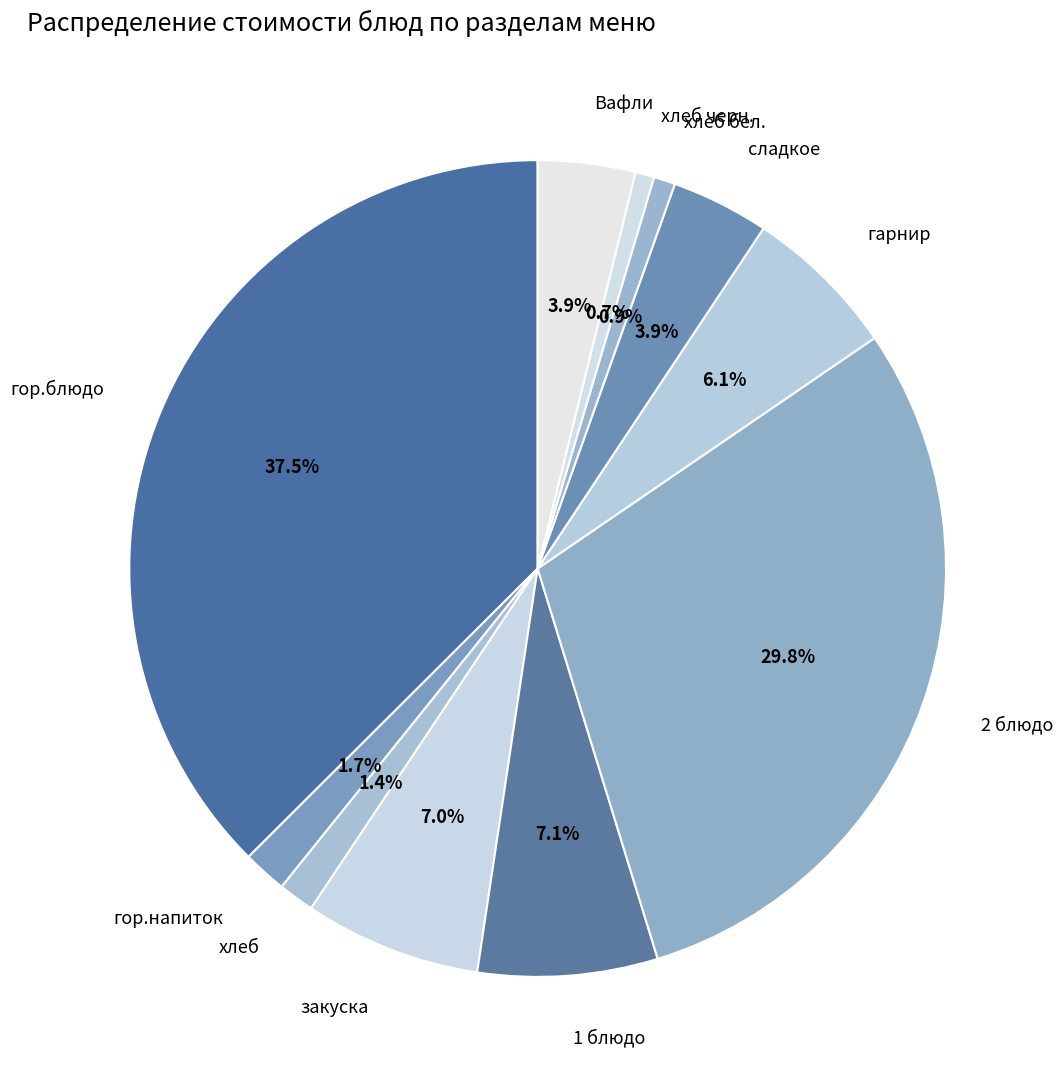

Combined, do сладкое and 1 блюдо account for over 50%?

No